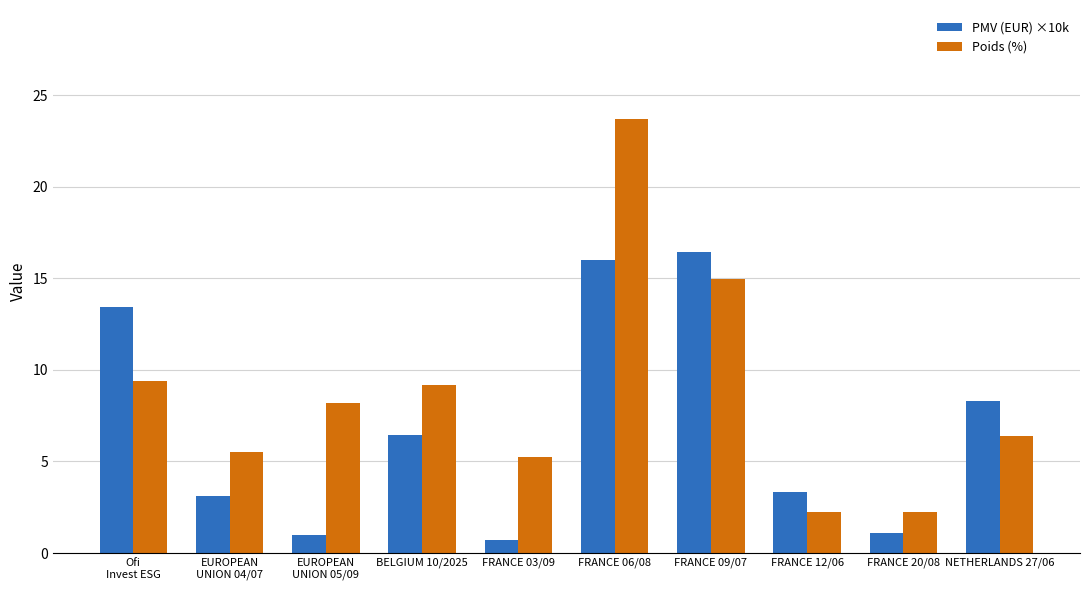

At which label does Poids (%) first exceed 8?

Ofi
Invest ESG